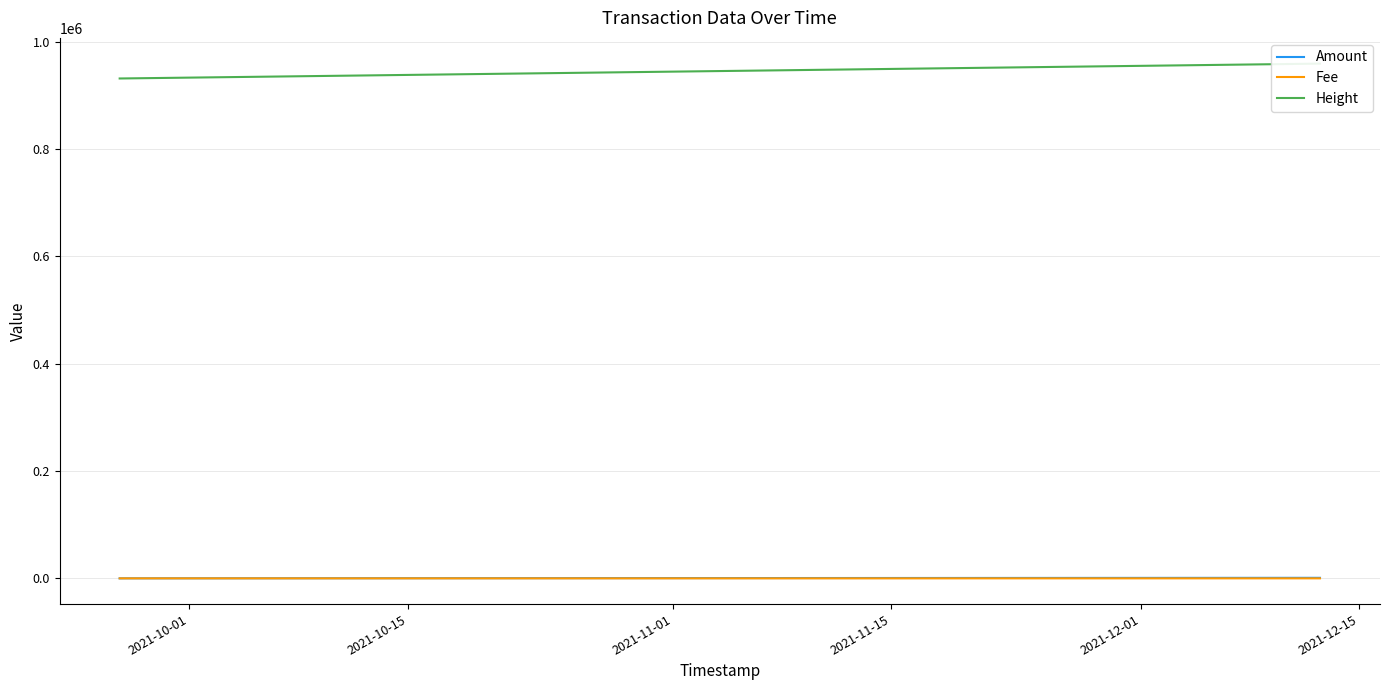

What is the value of the Height point at the 3rd from the left?

931283.0